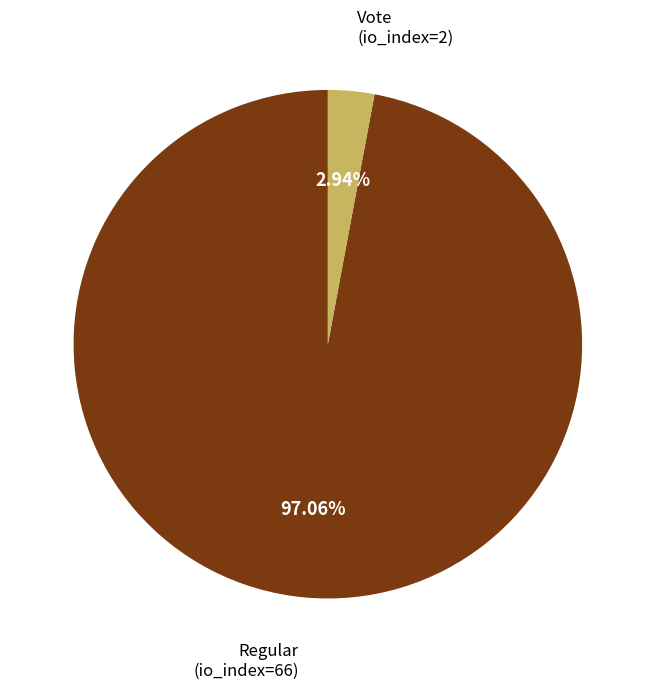

Is there any slice that represents more than half of the pie?

Yes